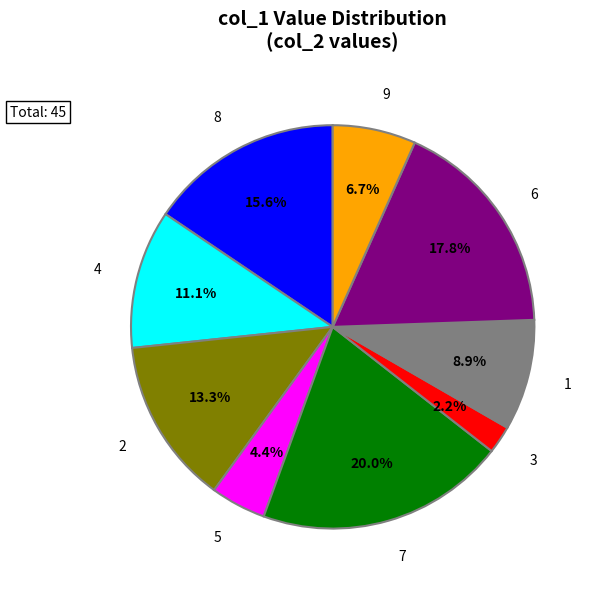

Between 2 and 8, which is larger?

8